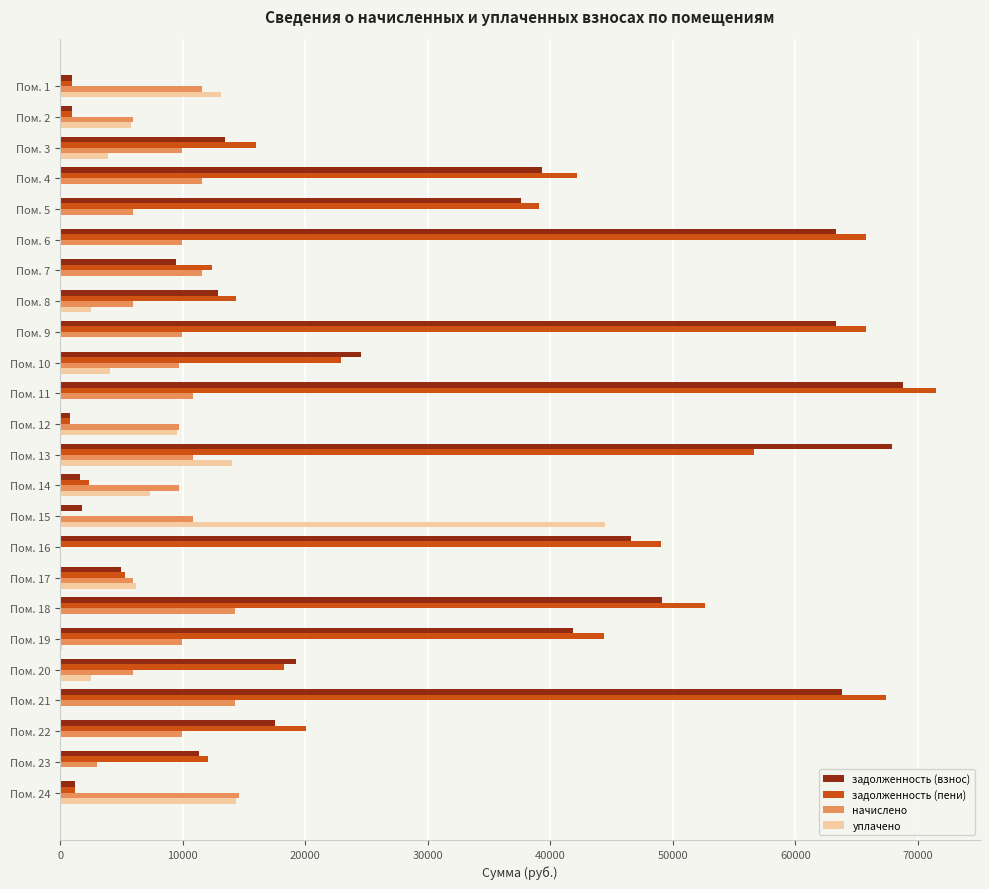

How many series are shown in this chart?

4